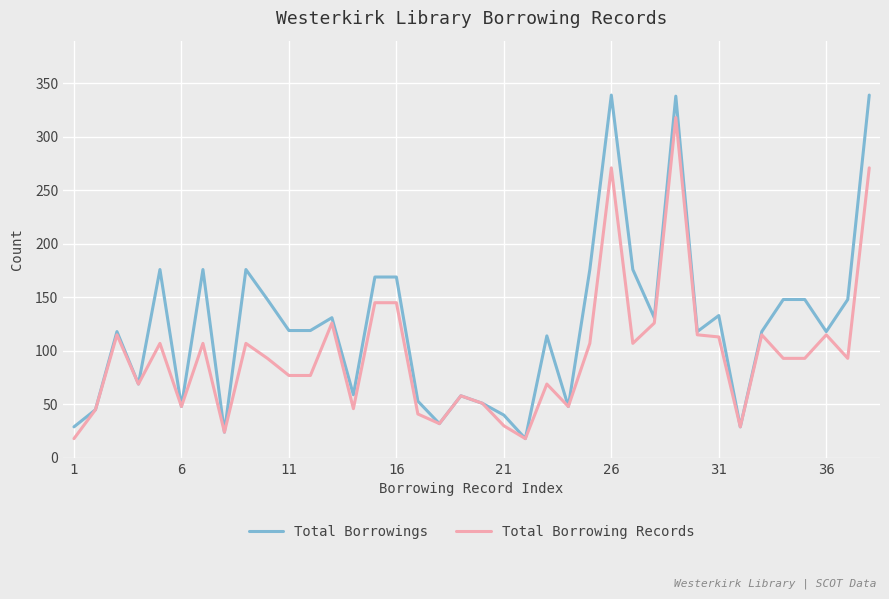

What is the smallest value displayed?

18